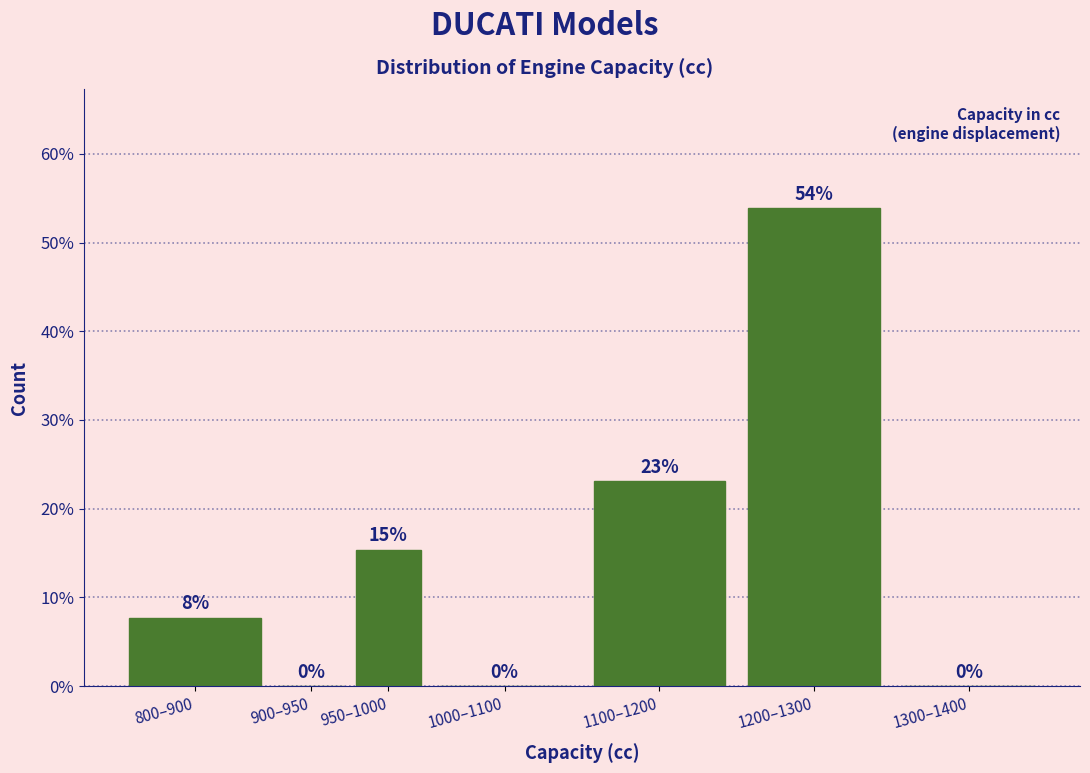

Is it true that the value at 1200–1300 is 76.1?

False